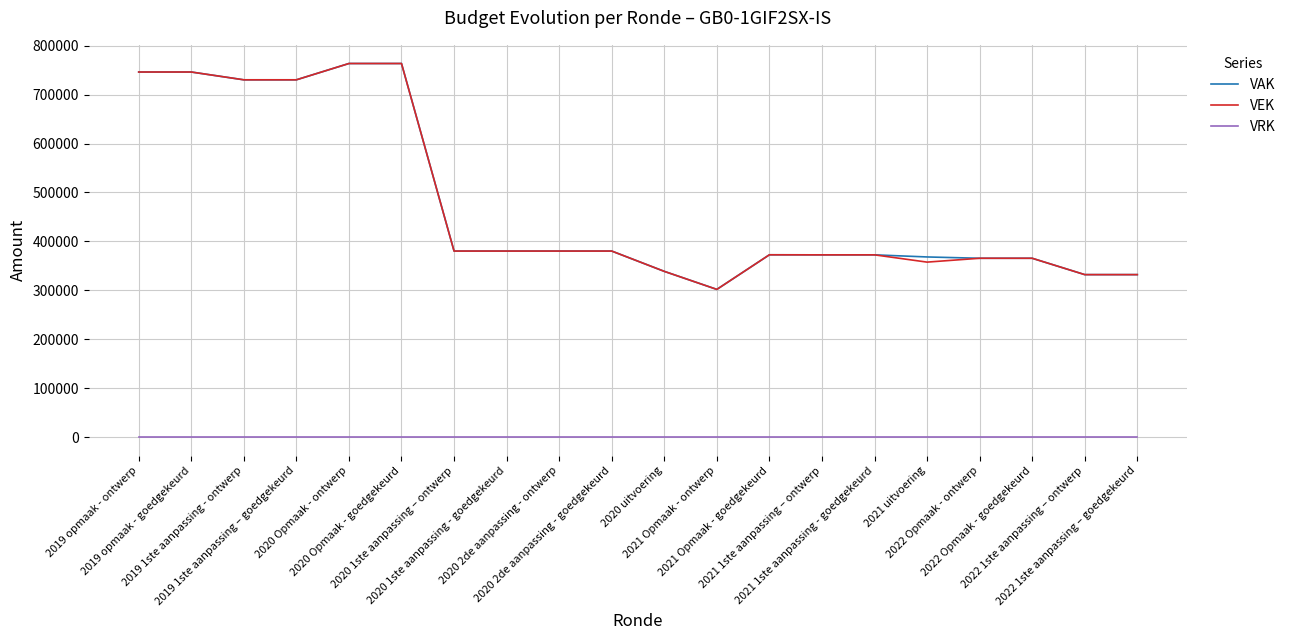

True or false: VRK and VAK intersect in this chart.

False